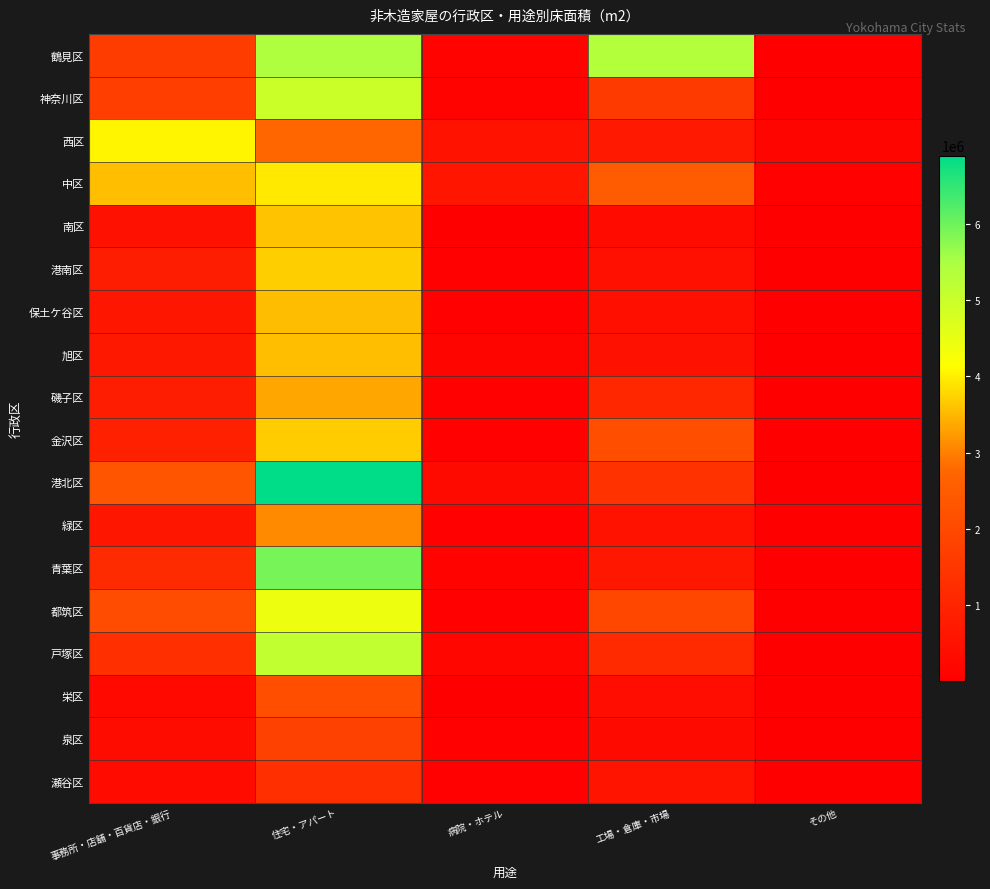

Reading left to right, list all the values displayed in this chart.

鶴見区: 事務所・店舗・百貨店・銀行=1657002	住宅・アパート=5413453	病院・ホテル=110847	工場・倉庫・市場=5350478	その他=18002
神奈川区: 事務所・店舗・百貨店・銀行=1694987	住宅・アパート=4965331	病院・ホテル=99009	工場・倉庫・市場=1593879	その他=33824
西区: 事務所・店舗・百貨店・銀行=4052620	住宅・アパート=2772232	病院・ホテル=503535	工場・倉庫・市場=709489	その他=154506
中区: 事務所・店舗・百貨店・銀行=3559535	住宅・アパート=3935148	病院・ホテル=586173	工場・倉庫・市場=2470888	その他=69780
南区: 事務所・店舗・百貨店・銀行=484868	住宅・アパート=3601075	病院・ホテル=35006	工場・倉庫・市場=336978	その他=4642
港南区: 事務所・店舗・百貨店・銀行=808691	住宅・アパート=3698708	病院・ホテル=58078	工場・倉庫・市場=467283	その他=18657
保土ケ谷区: 事務所・店舗・百貨店・銀行=631314	住宅・アパート=3547810	病院・ホテル=90260	工場・倉庫・市場=444277	その他=11941
旭区: 事務所・店舗・百貨店・銀行=680856	住宅・アパート=3561093	病院・ホテル=161677	工場・倉庫・市場=500118	その他=22949
磯子区: 事務所・店舗・百貨店・銀行=819392	住宅・アパート=3345299	病院・ホテル=73069	工場・倉庫・市場=1074557	その他=9146
金沢区: 事務所・店舗・百貨店・銀行=898965	住宅・アパート=3680180	病院・ホテル=86141	工場・倉庫・市場=2117750	その他=35134
港北区: 事務所・店舗・百貨店・銀行=2316771	住宅・アパート=6896292	病院・ホテル=308910	工場・倉庫・市場=1365893	その他=24114
緑区: 事務所・店舗・百貨店・銀行=615752	住宅・アパート=3089409	病院・ホテル=88241	工場・倉庫・市場=526225	その他=2437
青葉区: 事務所・店舗・百貨店・銀行=1199461	住宅・アパート=5918216	病院・ホテル=112816	工場・倉庫・市場=646827	その他=25902
都筑区: 事務所・店舗・百貨店・銀行=2078497	住宅・アパート=4425062	病院・ホテル=90049	工場・倉庫・市場=1953277	その他=33216
戸塚区: 事務所・店舗・百貨店・銀行=1302661	住宅・アパート=5121076	病院・ホテル=194310	工場・倉庫・市場=1167292	その他=21959
栄区: 事務所・店舗・百貨店・銀行=272252	住宅・アパート=2117575	病院・ホテル=30824	工場・倉庫・市場=374544	その他=15469
泉区: 事務所・店舗・百貨店・銀行=342685	住宅・アパート=1788369	病院・ホテル=76737	工場・倉庫・市場=295190	その他=11695
瀬谷区: 事務所・店舗・百貨店・銀行=331944	住宅・アパート=1304203	病院・ホテル=48219	工場・倉庫・市場=572073	その他=4649